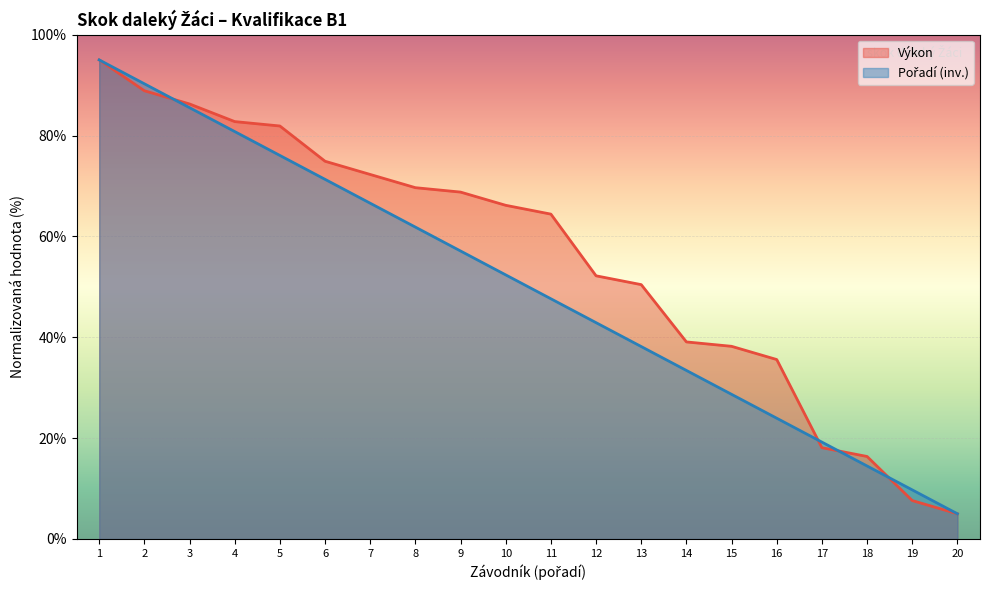

How many data points in Výkon are above 66?

10